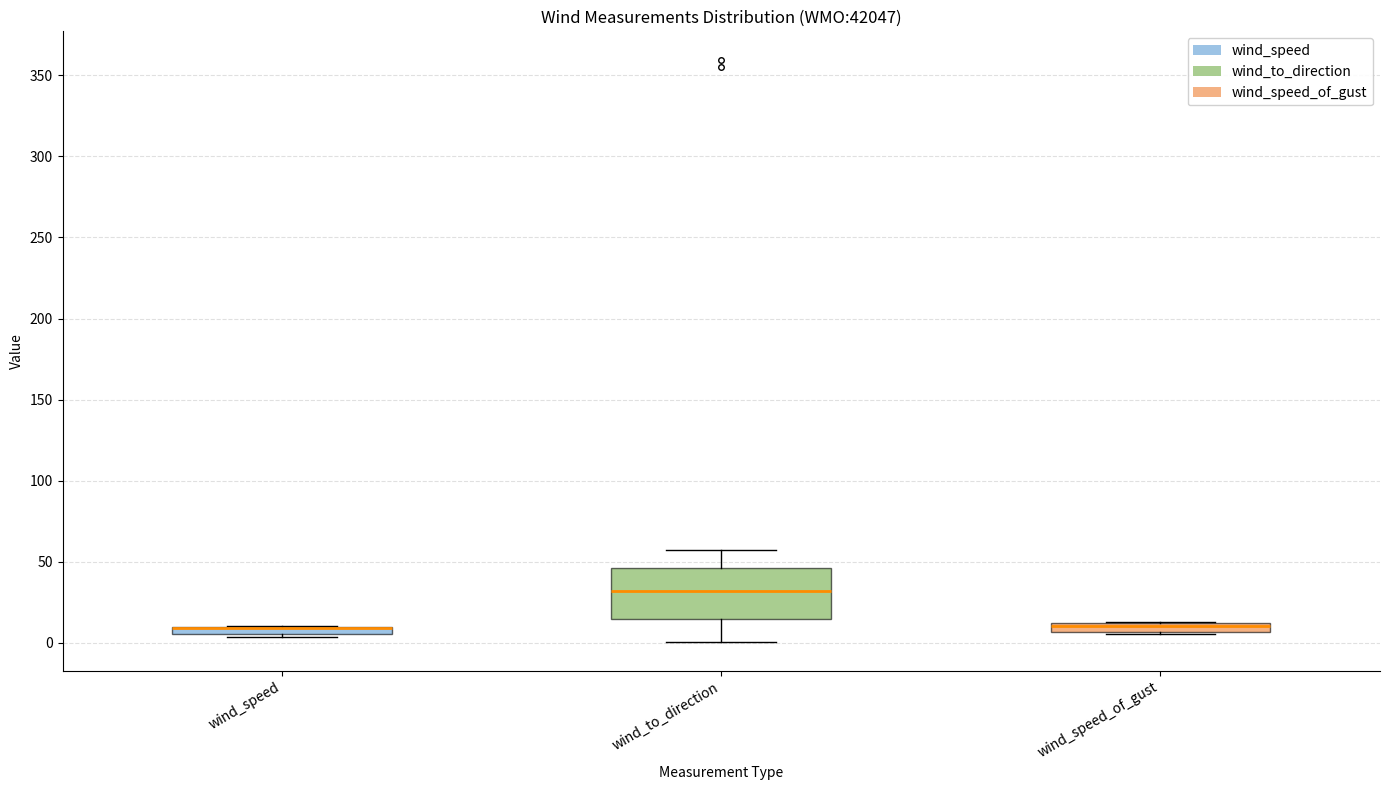

Comparing the boxes themselves (not the whiskers), which one is the tallest?

wind_to_direction